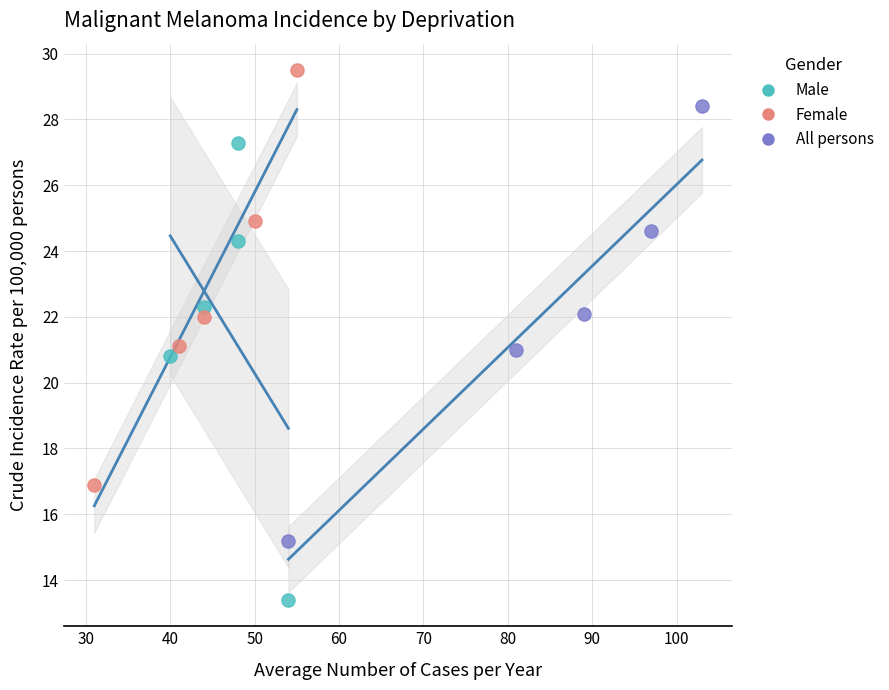

Which series reaches the maximum Y coordinate?

Female